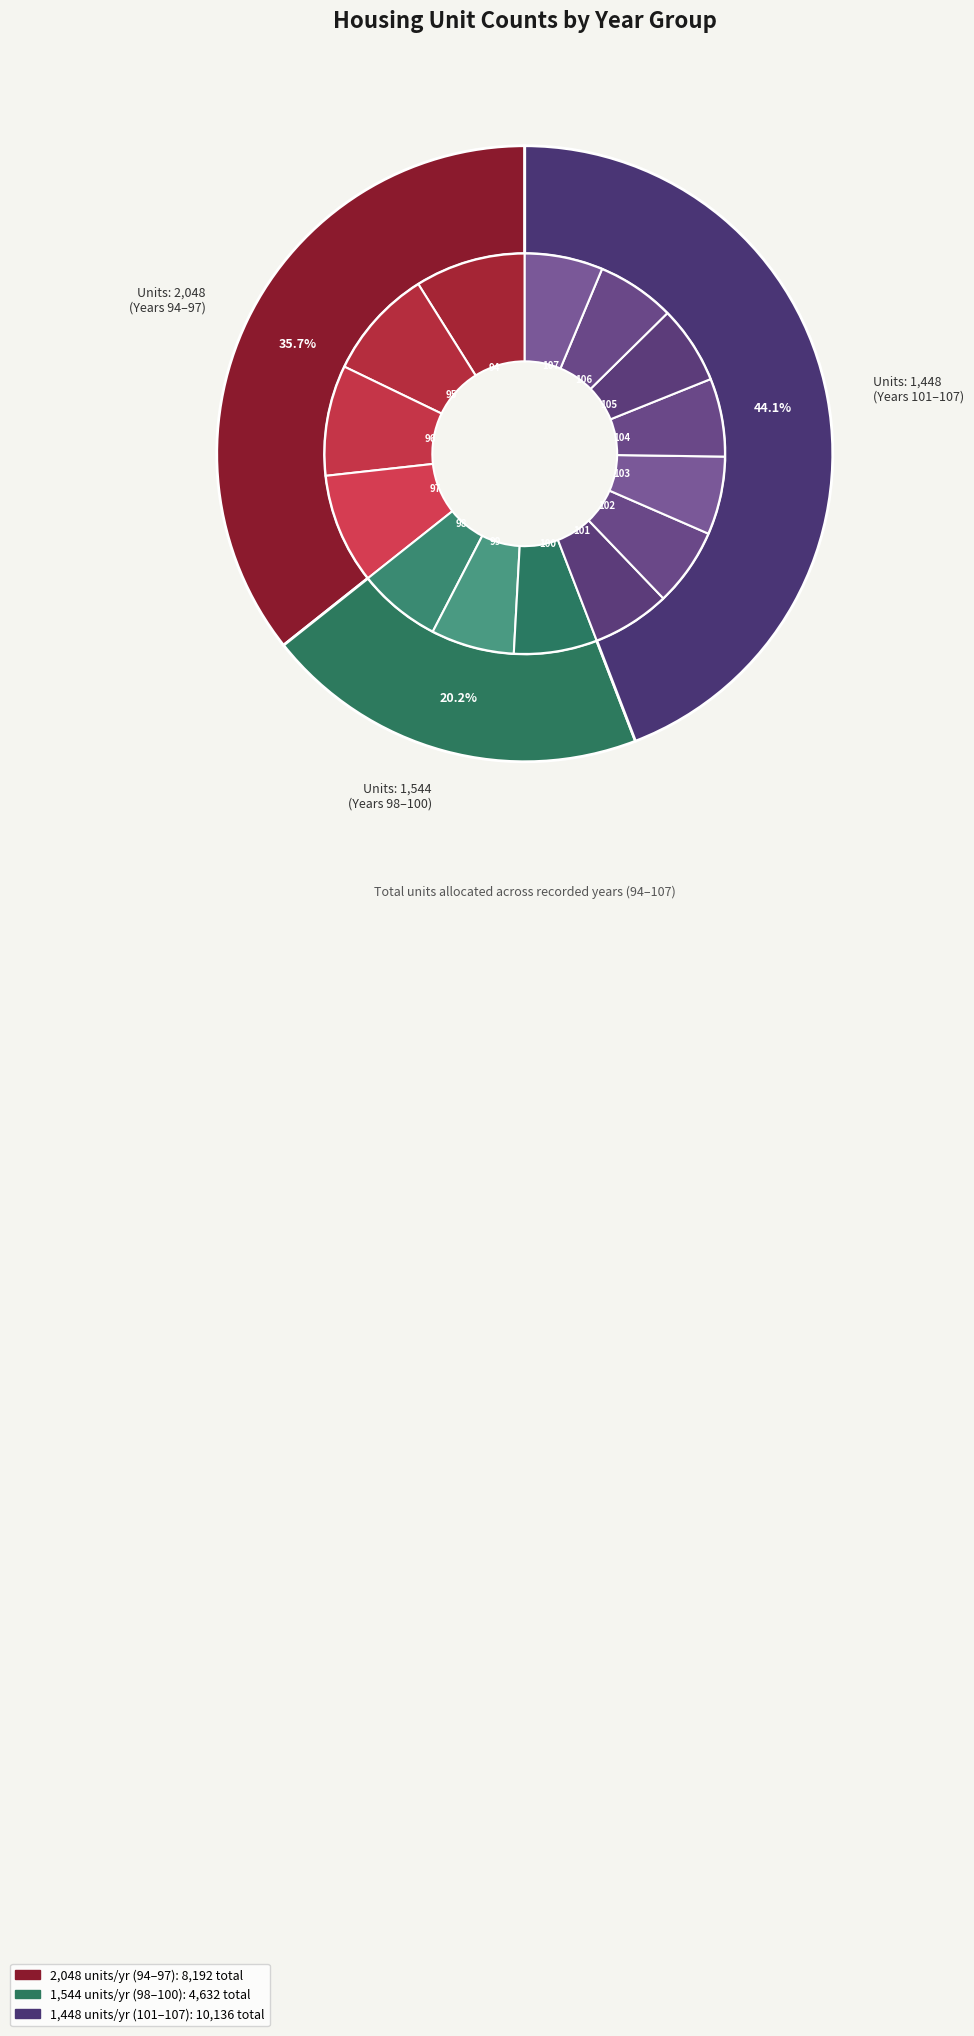

How many slices are in this pie chart?

14